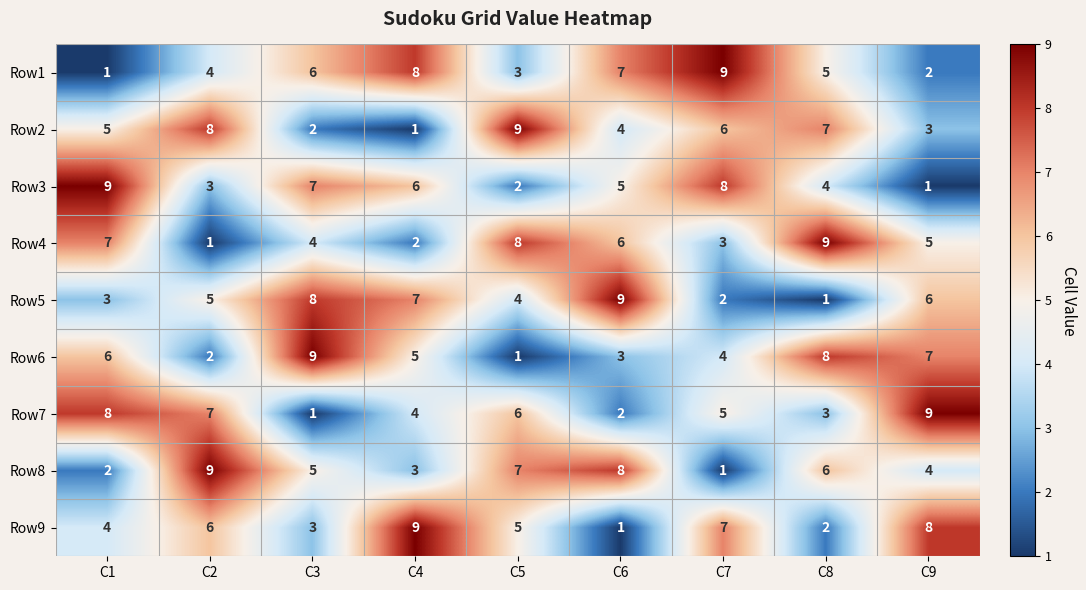

Is the value of Row1 at C7 greater than the value of Row6 at C1?

Yes